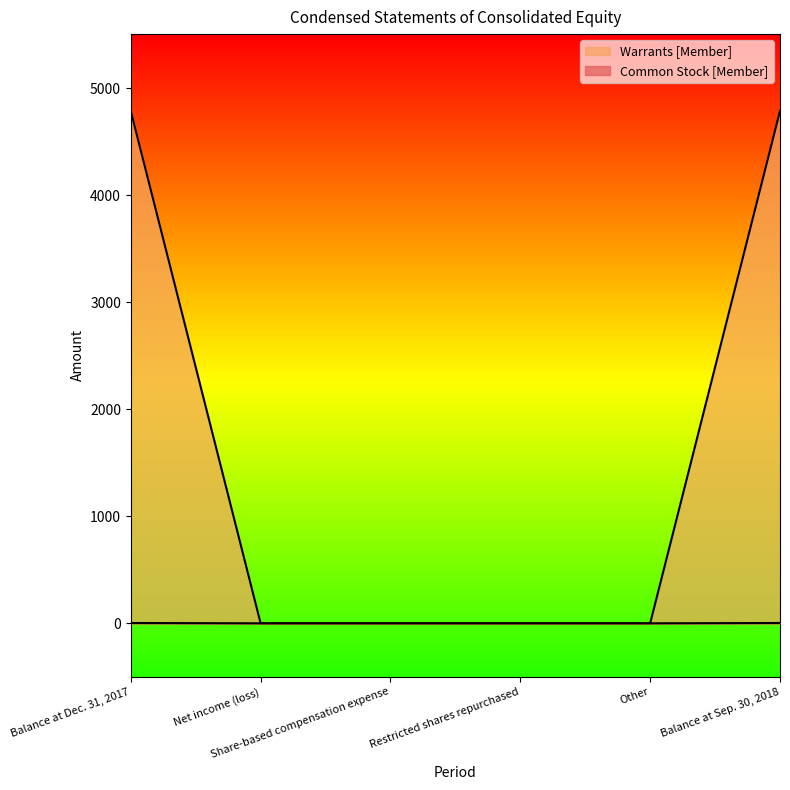

How many values in the Warrants [Member] series exceed 0?

2